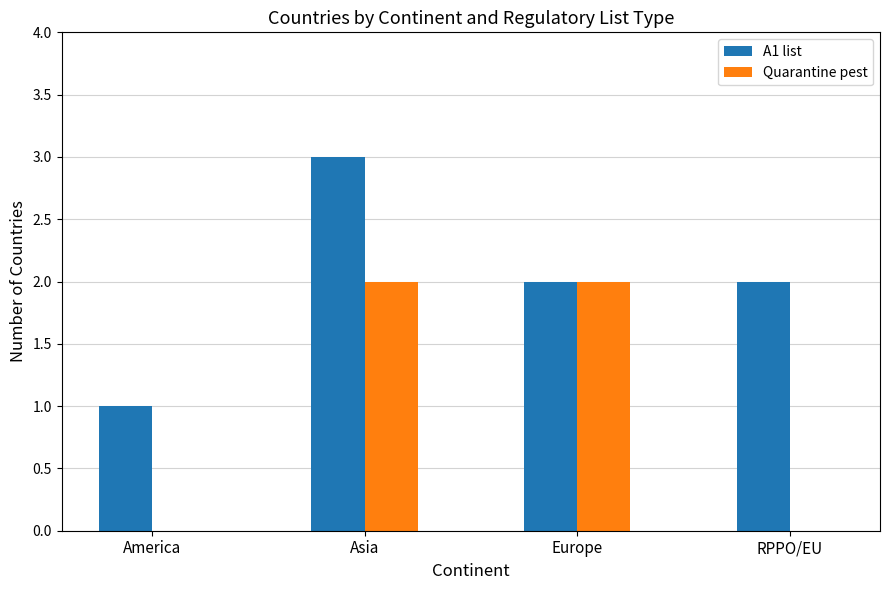

The value of Quarantine pest at America is 0. True or false?

True